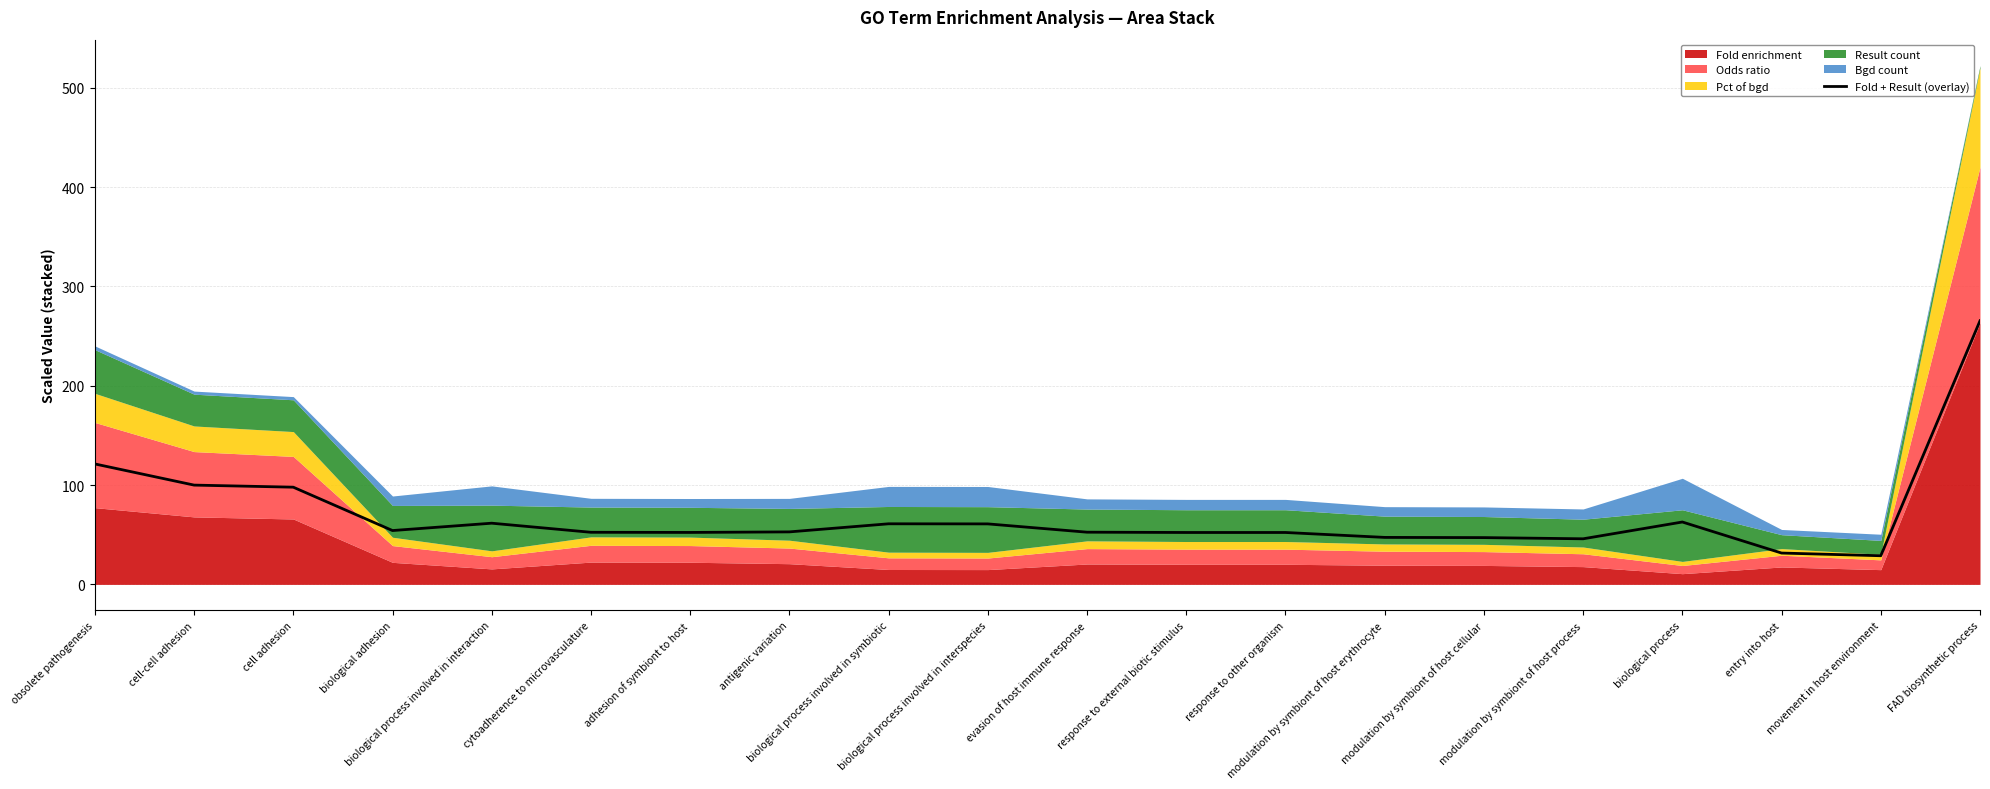

The chart shows a value of 97.8 at cell adhesion. True or false?

True